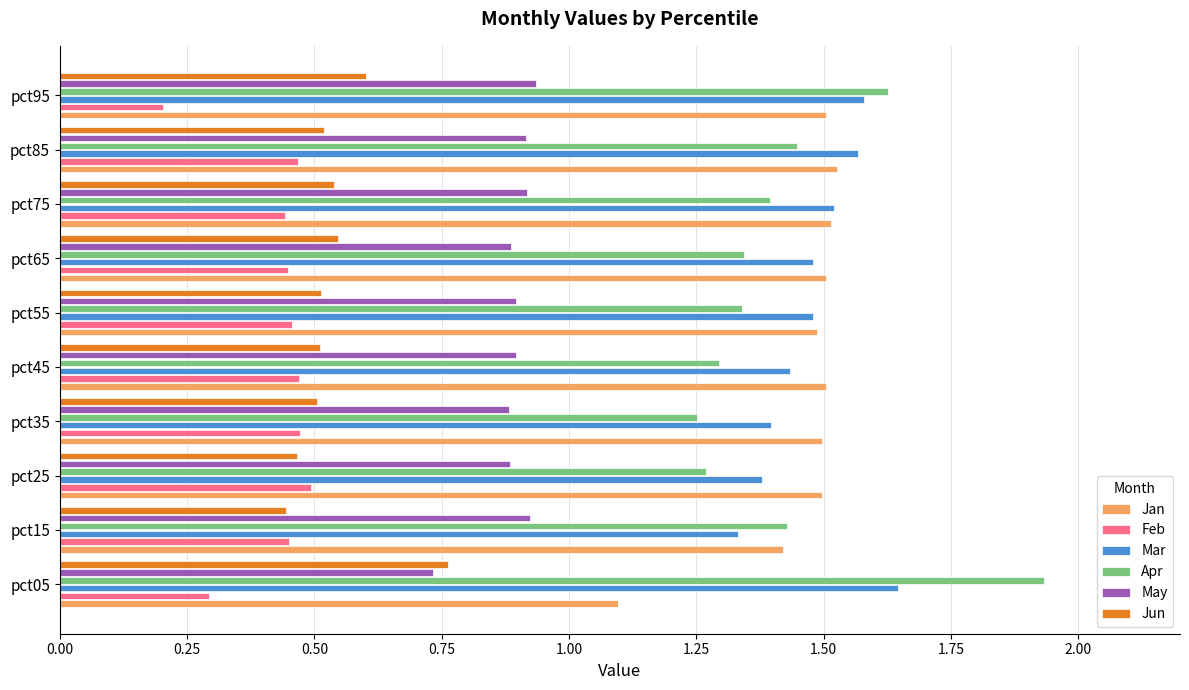

Where is Feb nearest to the value 0?

pct95